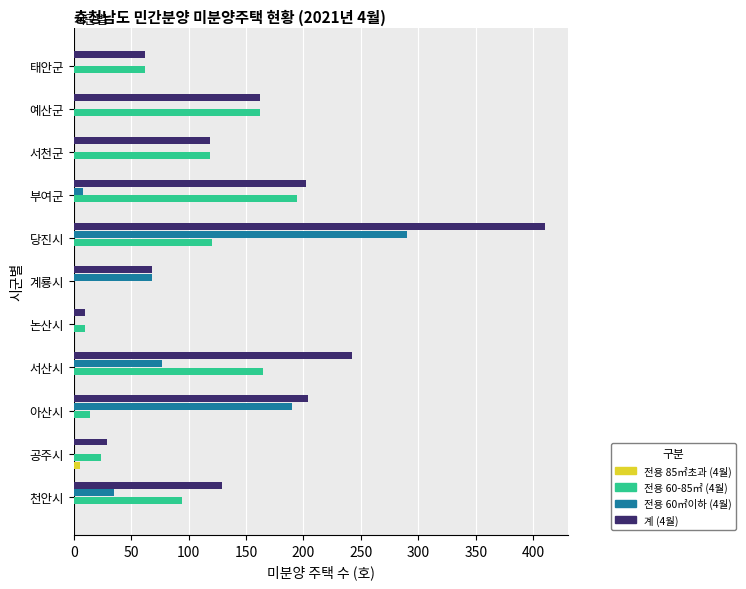

At which label does 전용 60㎡이하 (4월) reach its peak?

당진시